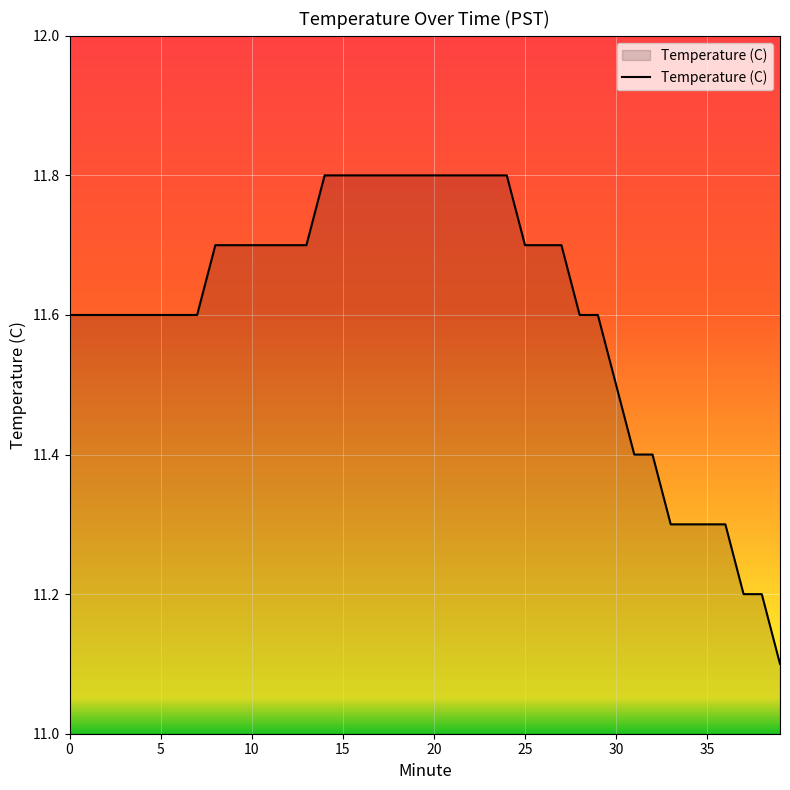

What is the greatest value displayed?

11.8